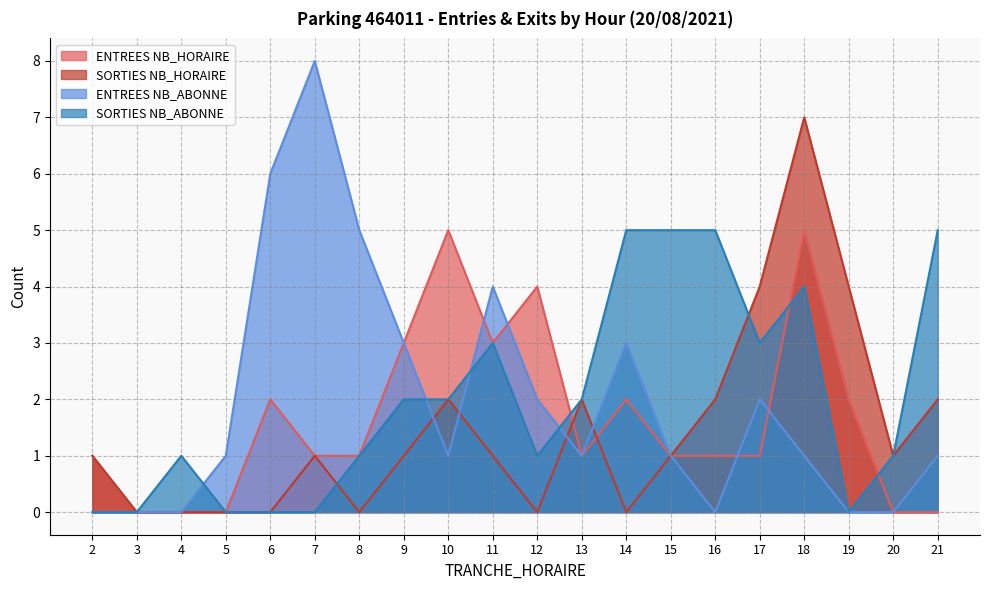

Between 19 and 10, which is larger?

10